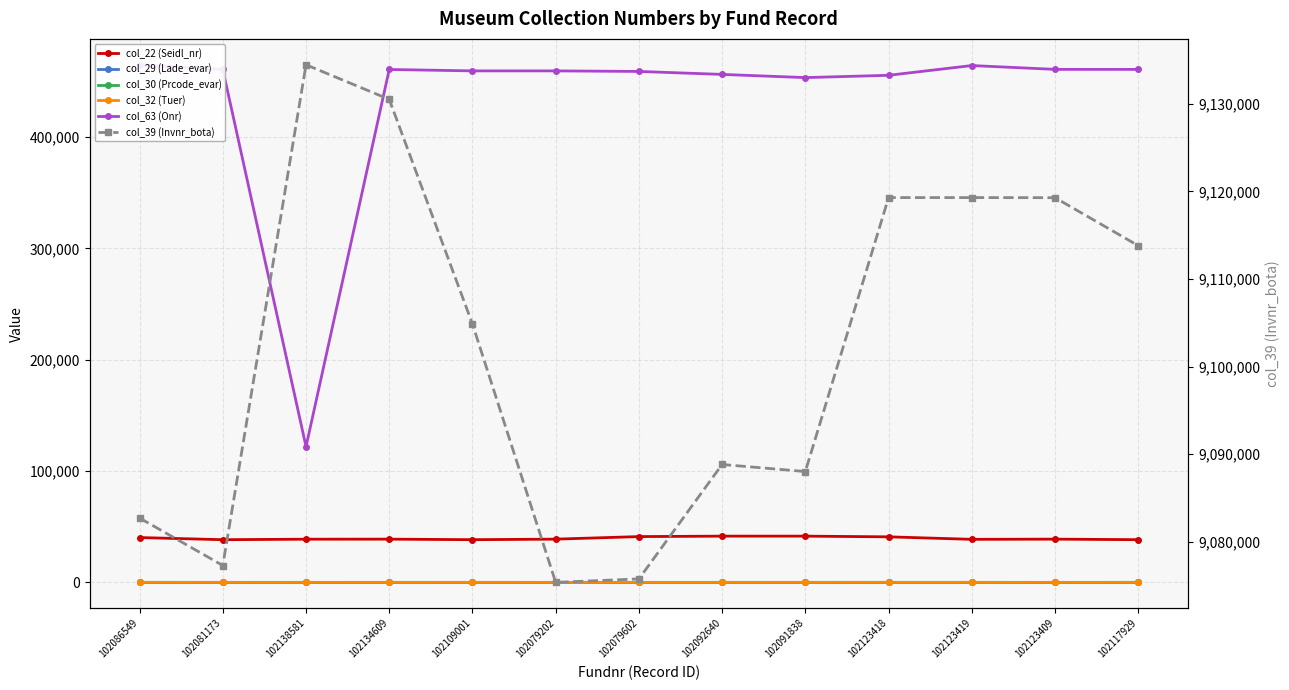

Which has a higher value, 102123419 or 102086549?

102086549